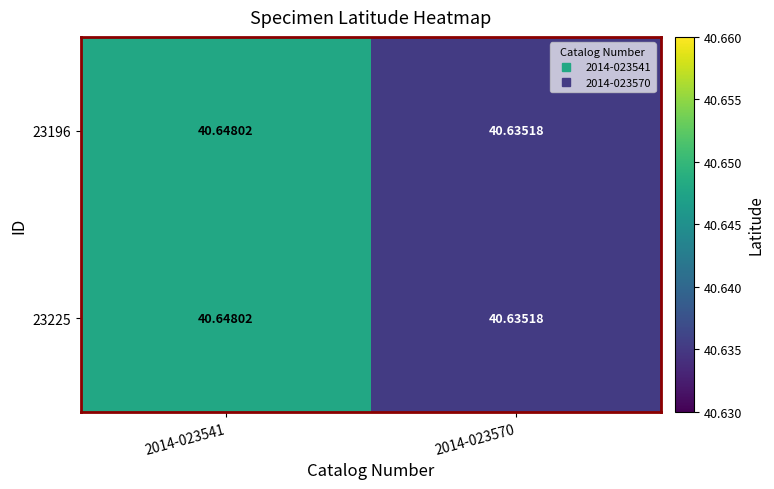

At how many categories does at least one series exceed 40?

2